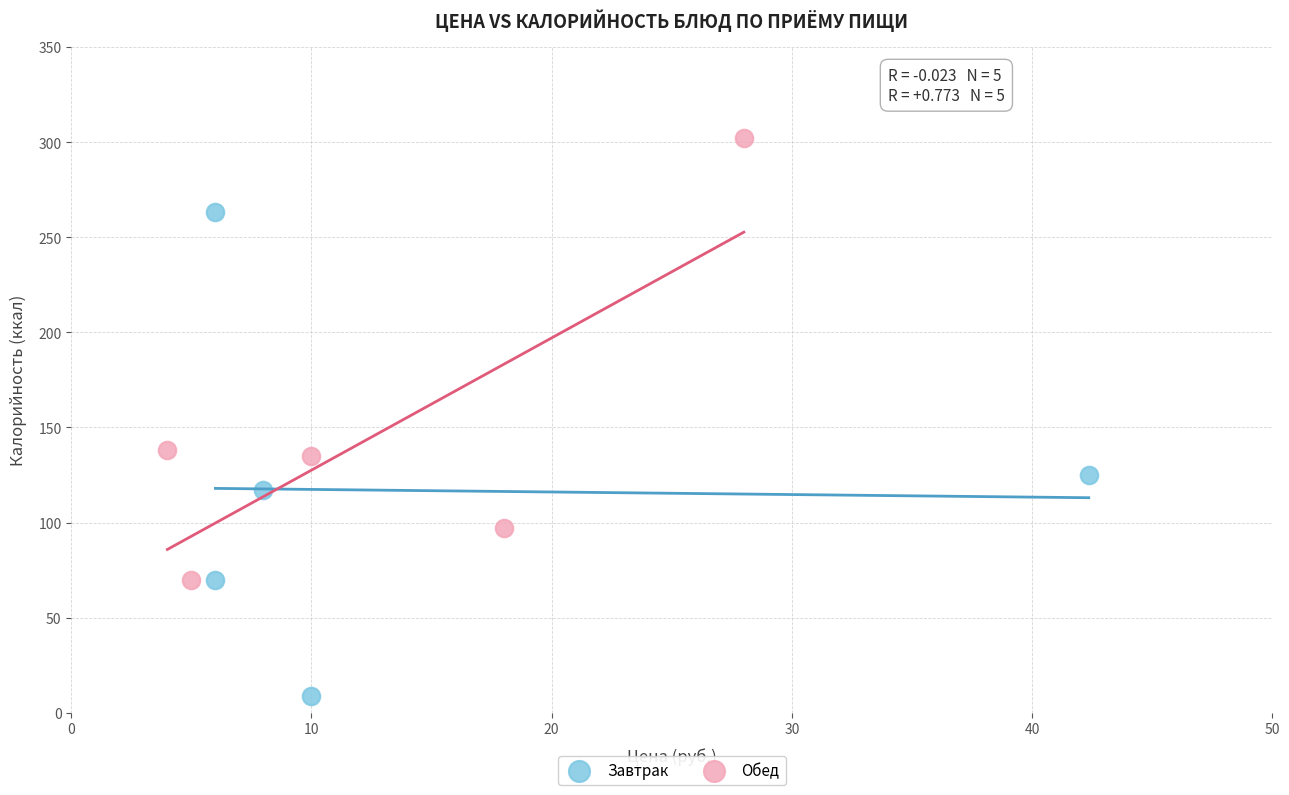

Which series contains the lowest Y value?

Завтрак